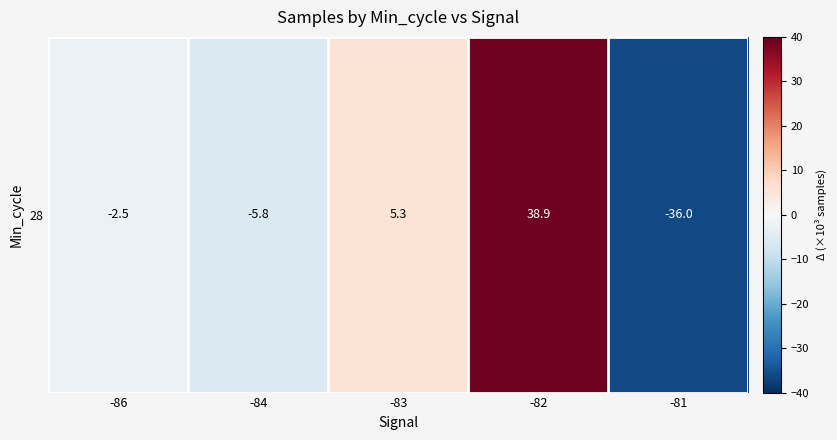

What is the difference between the second highest and second lowest values?

11.1